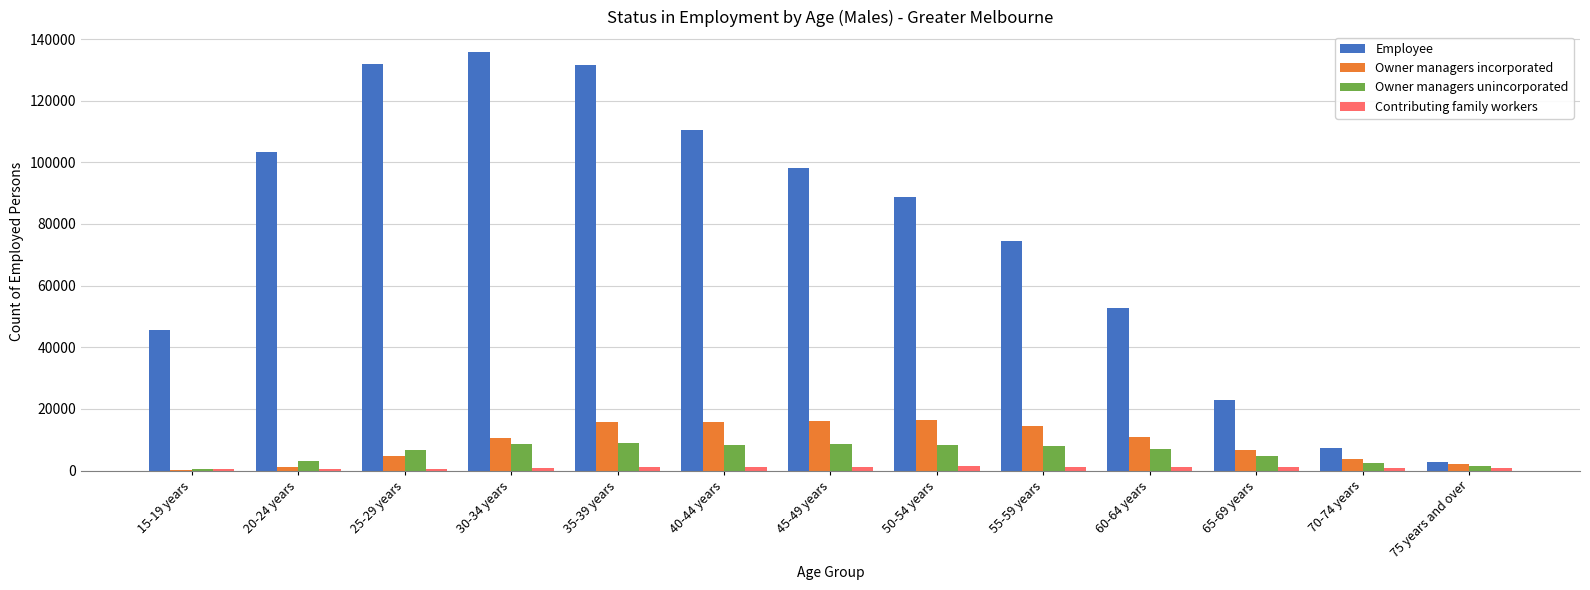

Which series has the largest total across all categories?

Employee